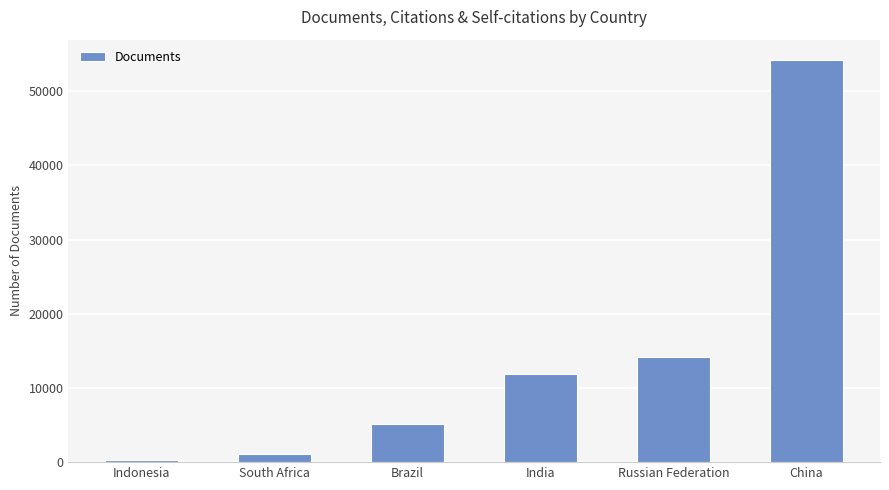

What position from the left is China?

6